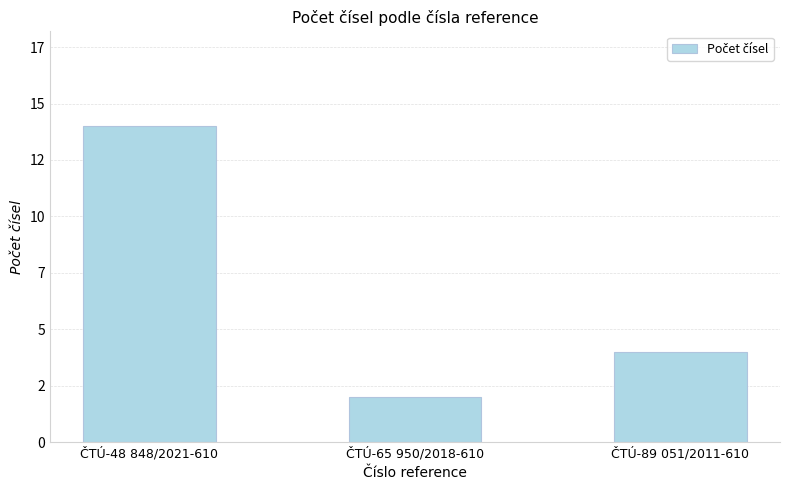

How many bars are there in total?

3